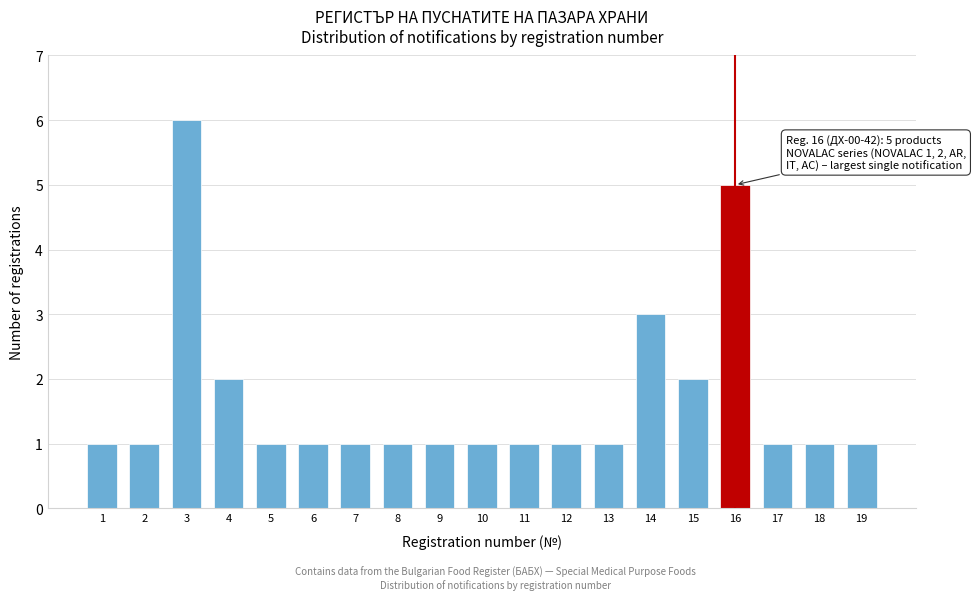

Reading left to right, what are all the values shown in this chart?

1	1	6	2	1	1	1	1	1	1	1	1	1	3	2	5	1	1	1